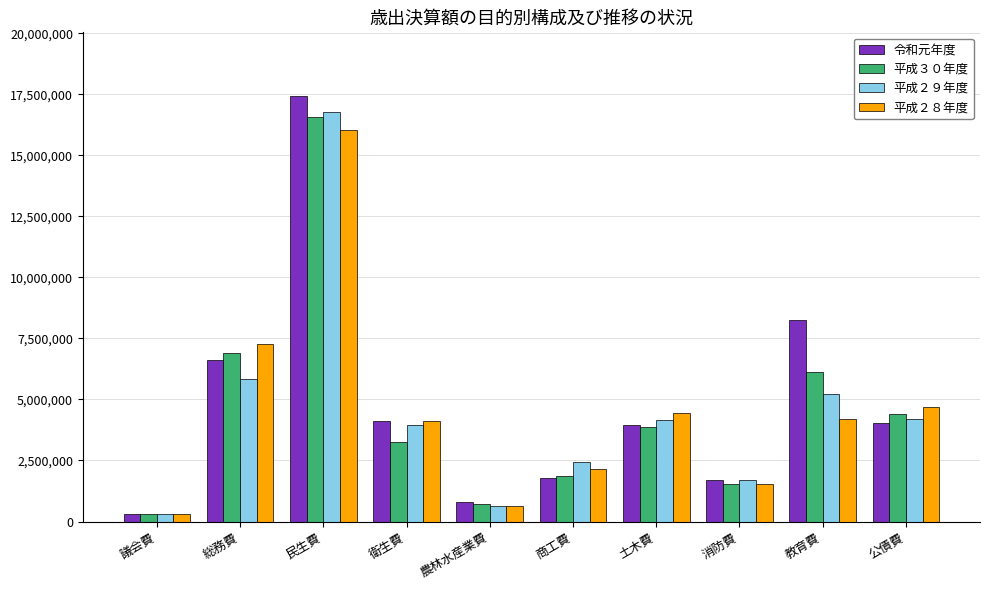

At which label is 令和元年度 closest to 8865139?

教育費